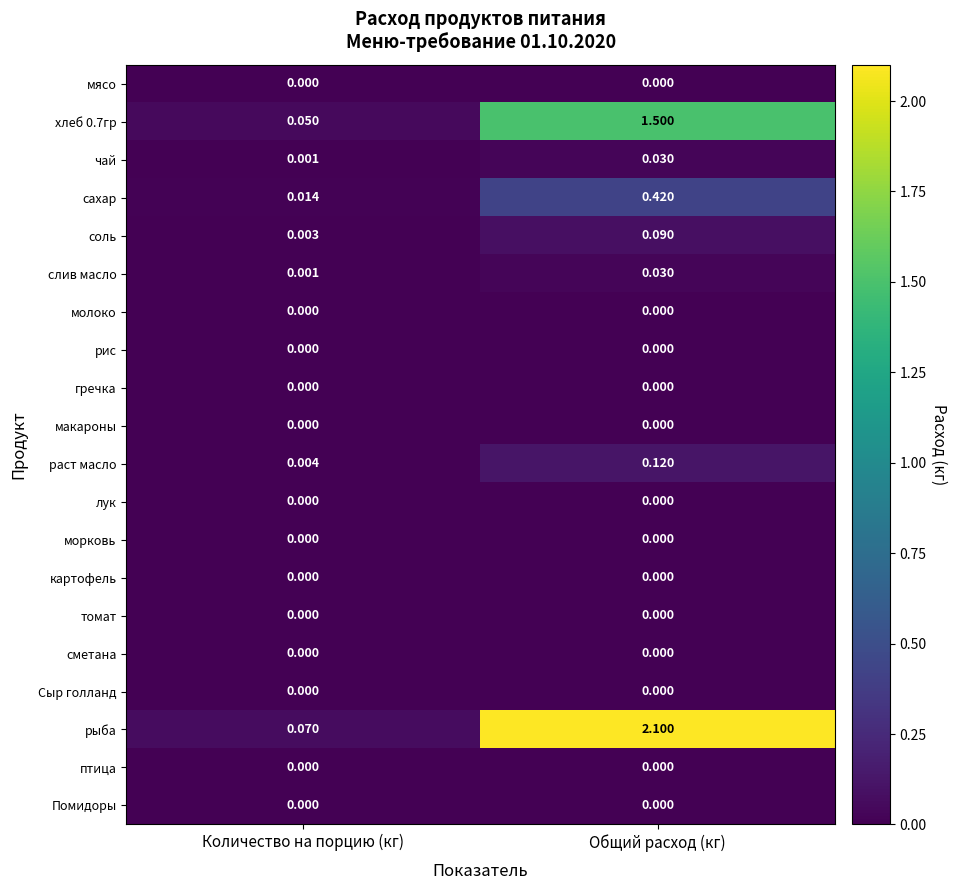

Which series has the widest spread of values?

рыба